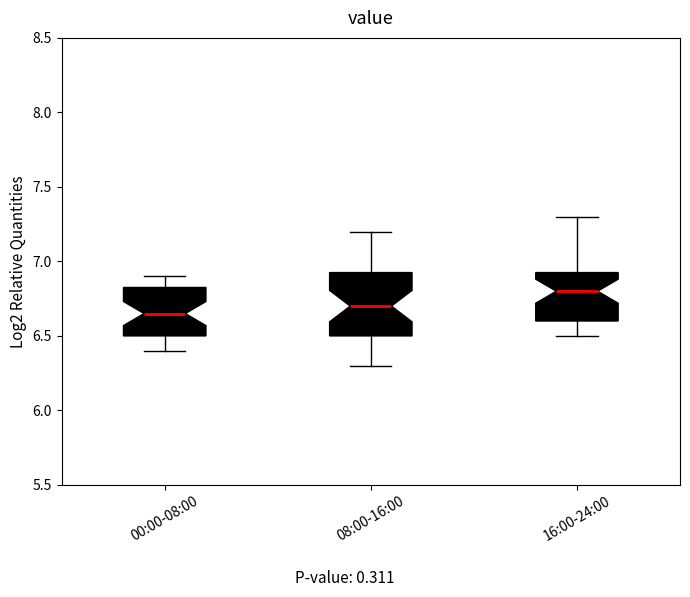

Reading left to right, transcribe this box plot: for each box, give where its median line is, the range the box spans, and where its two whiskers end, as read against the y-axis. The values are not printed on the chart, so give them approximately, as read against the axis.

00:00-08:00: median 6.65, box 6.50 to 6.85, whiskers 6.40 to 6.90
08:00-16:00: median 6.70, box 6.50 to 6.95, whiskers 6.30 to 7.20
16:00-24:00: median 6.80, box 6.60 to 6.95, whiskers 6.50 to 7.30